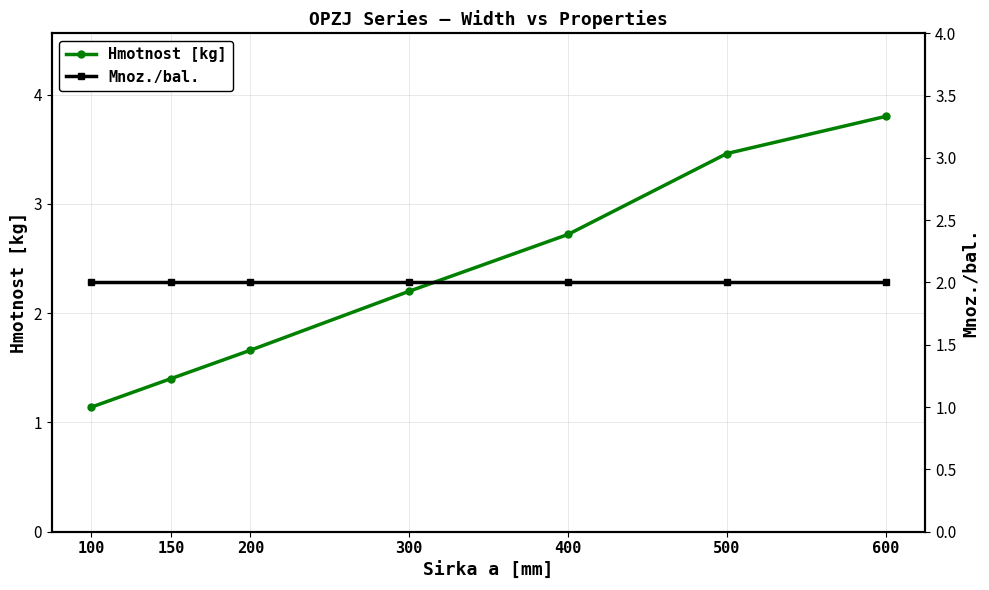

Which series ends up on top after the final intersection of Mnoz./bal. and Hmotnost [kg]?

Hmotnost [kg]